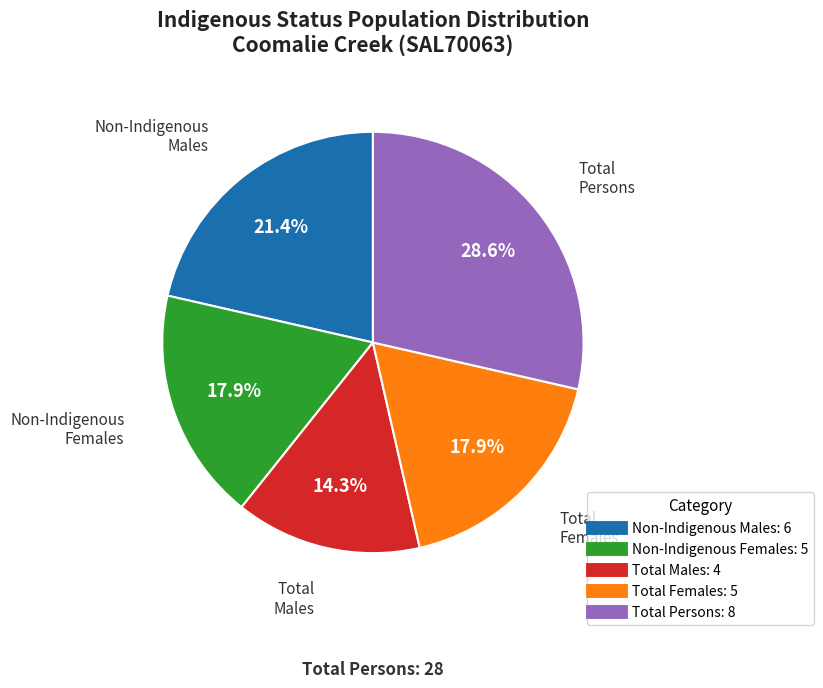

Does any single category account for the majority?

No